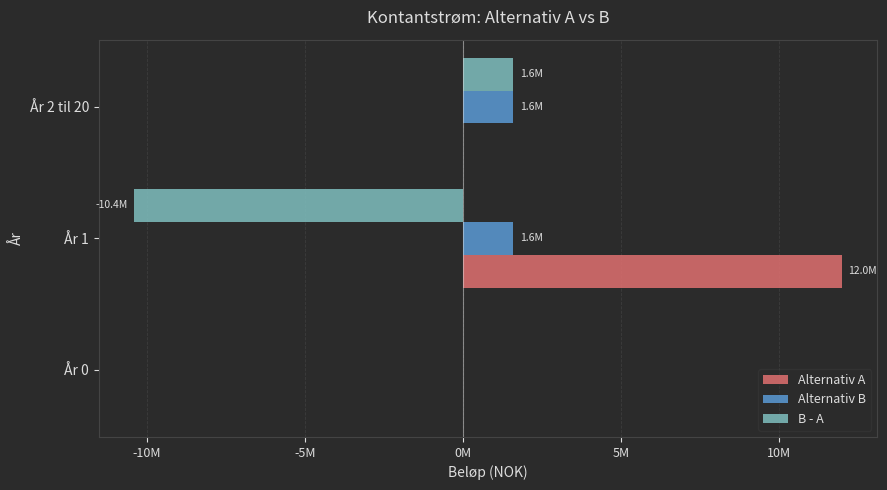

What are all the series names shown in the legend?

Alternativ A, Alternativ B, B - A